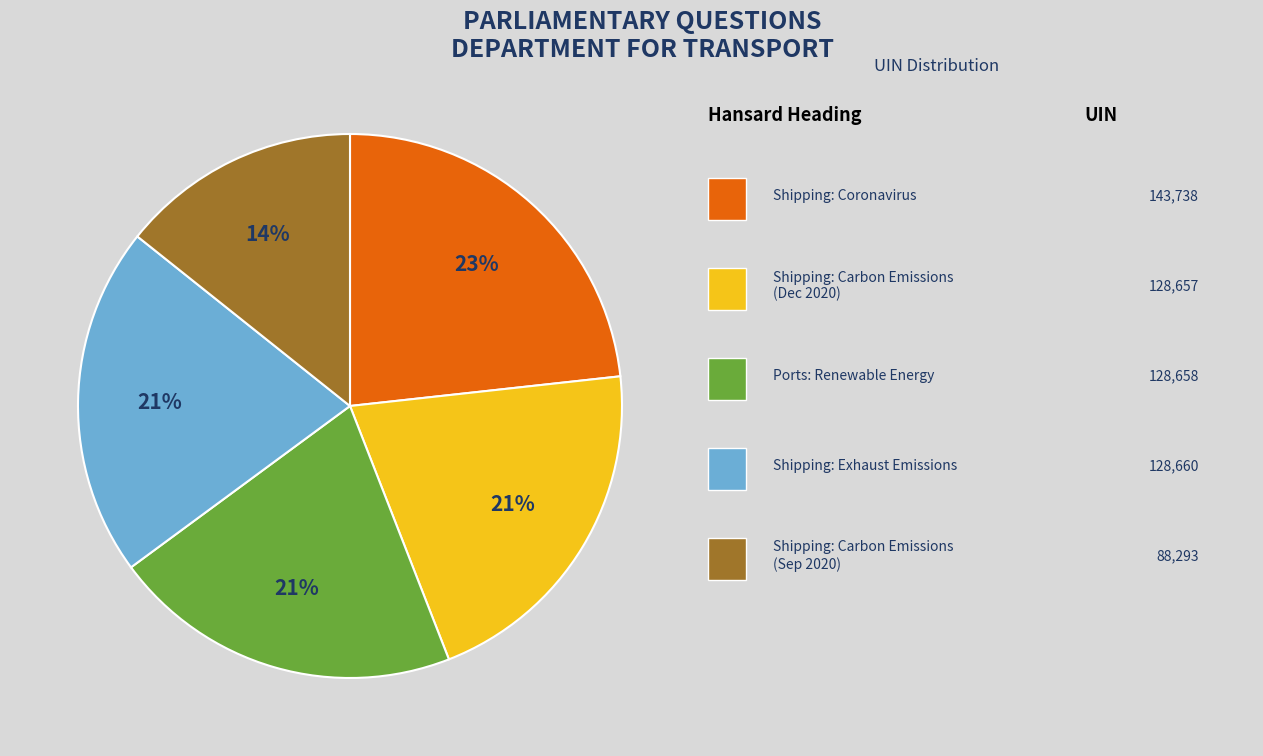

Does any single category account for the majority?

No